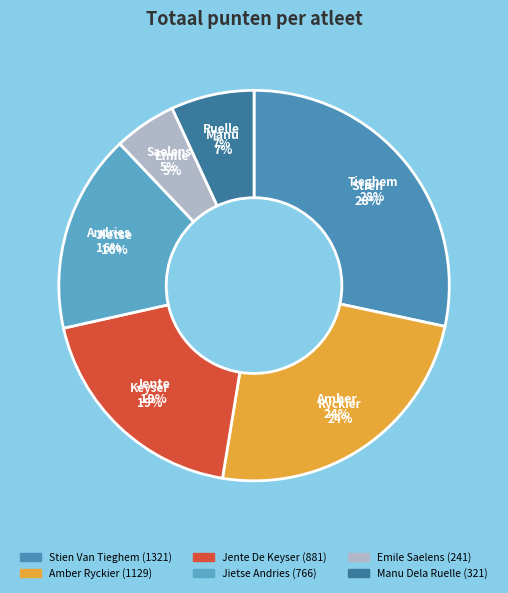

To the nearest percent, what is the difference between the Jente De Keyser and Stien Van Tieghem slice percentages?

9%